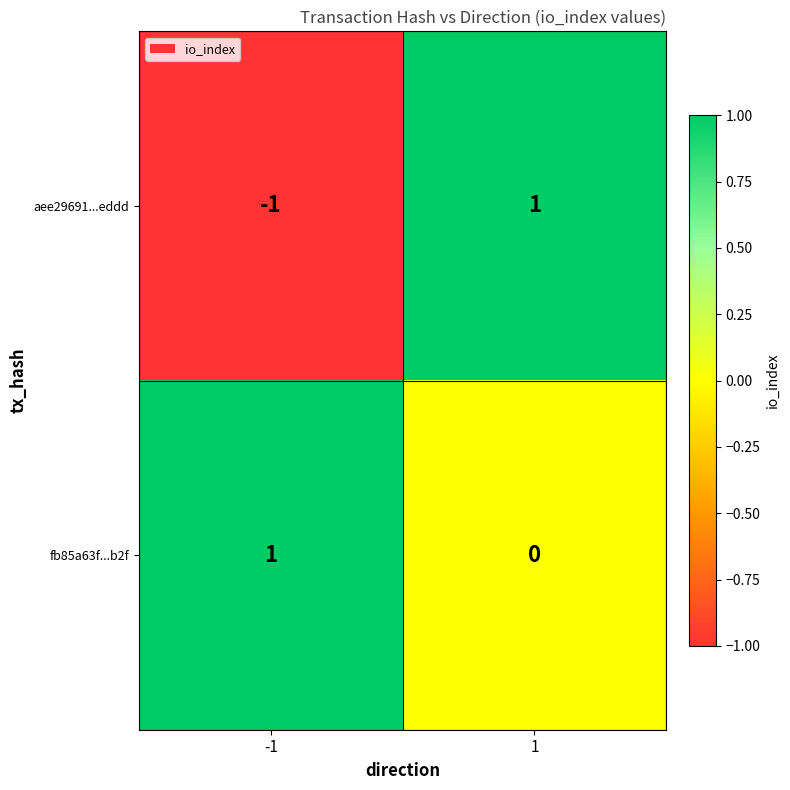

Which series has the largest total across all categories?

fb85a63f...b2f